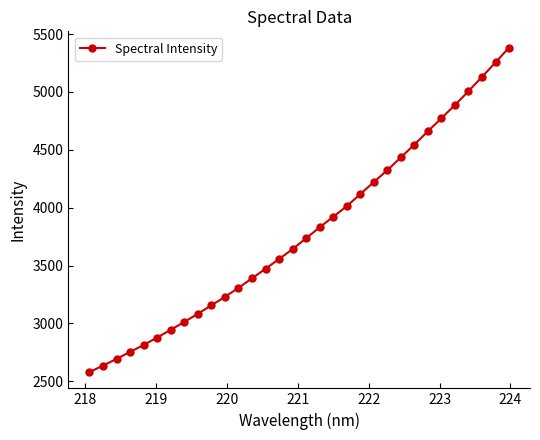

What is the value of the 21st point from the left?

4117.2